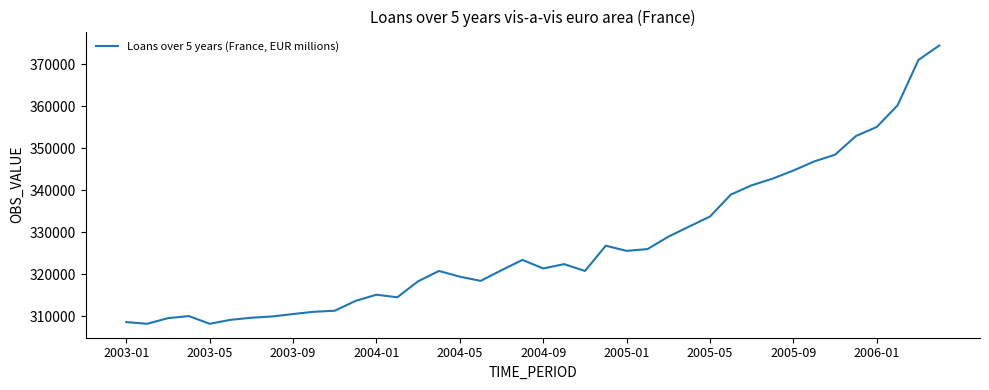

What is the difference between the second highest and second lowest values?

62931